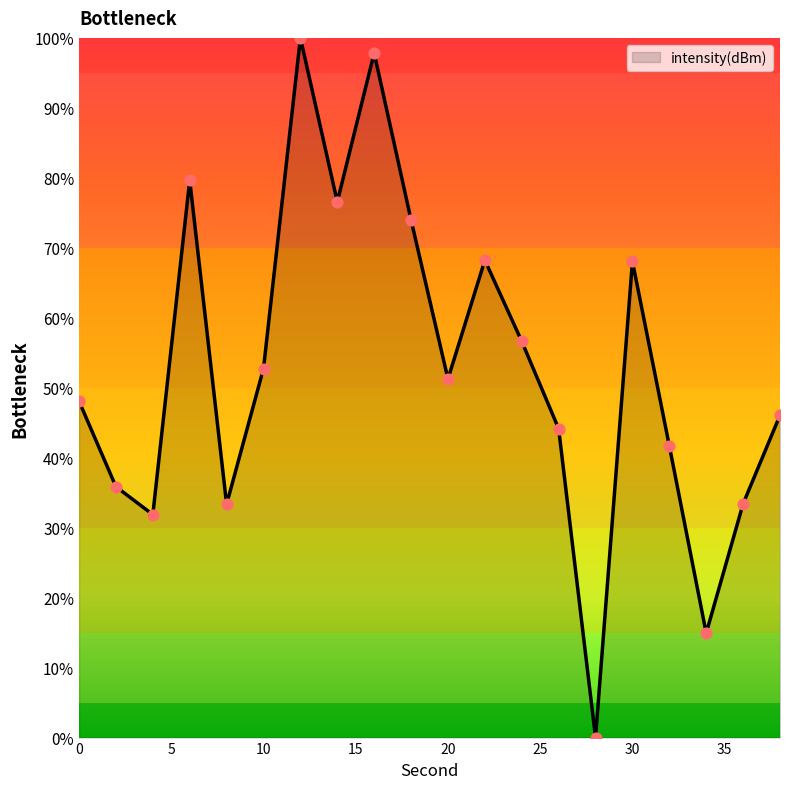

What is the maximum value shown in the chart?

100.0